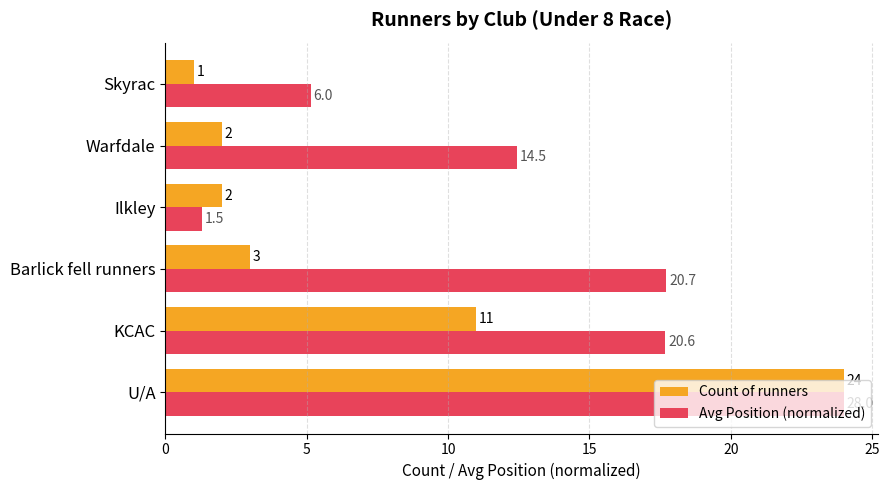

Rank the series by their average value, from highest to lowest.

Avg Position (normalized), Count of runners